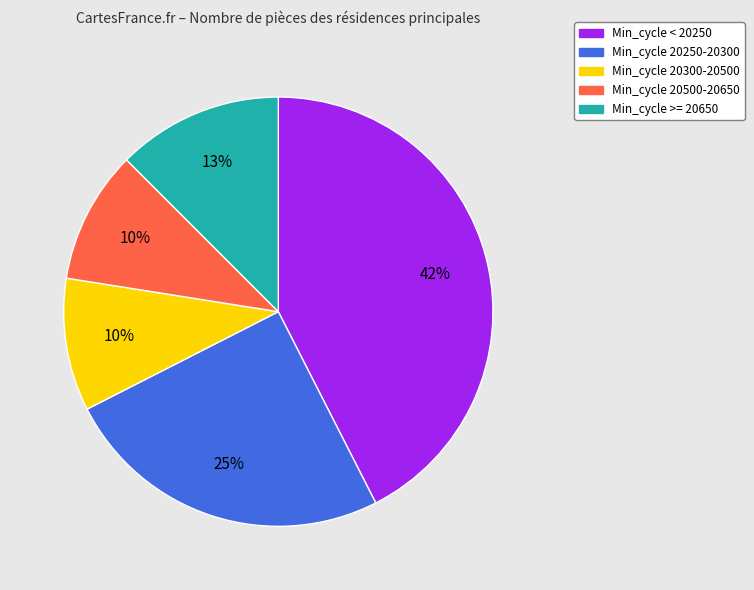

To the nearest percent, what is the average slice percentage?

20%